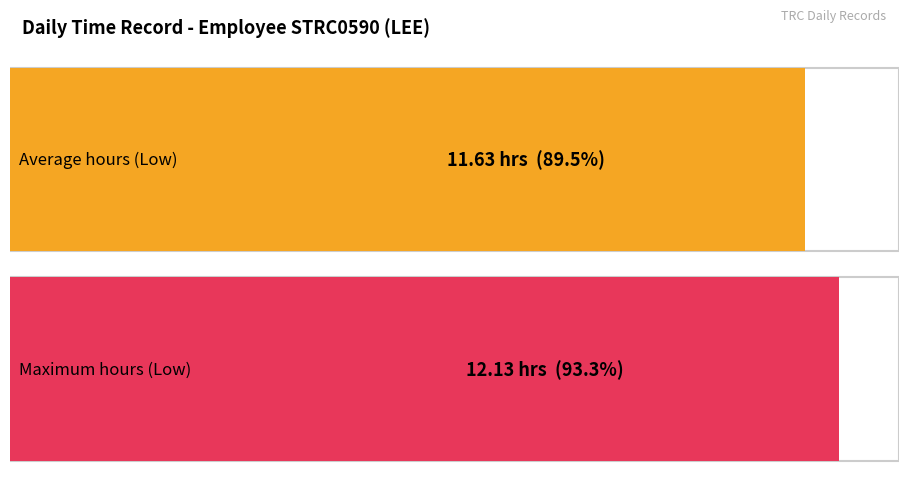

What is the greatest value displayed?

12.1